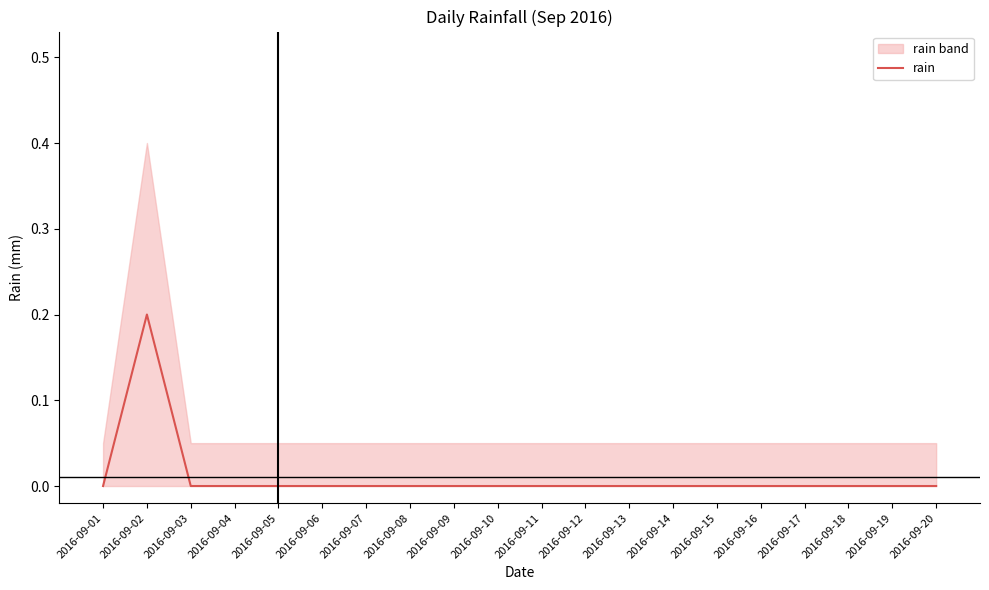

The value at 2016-09-09 is 0.0. True or false?

True